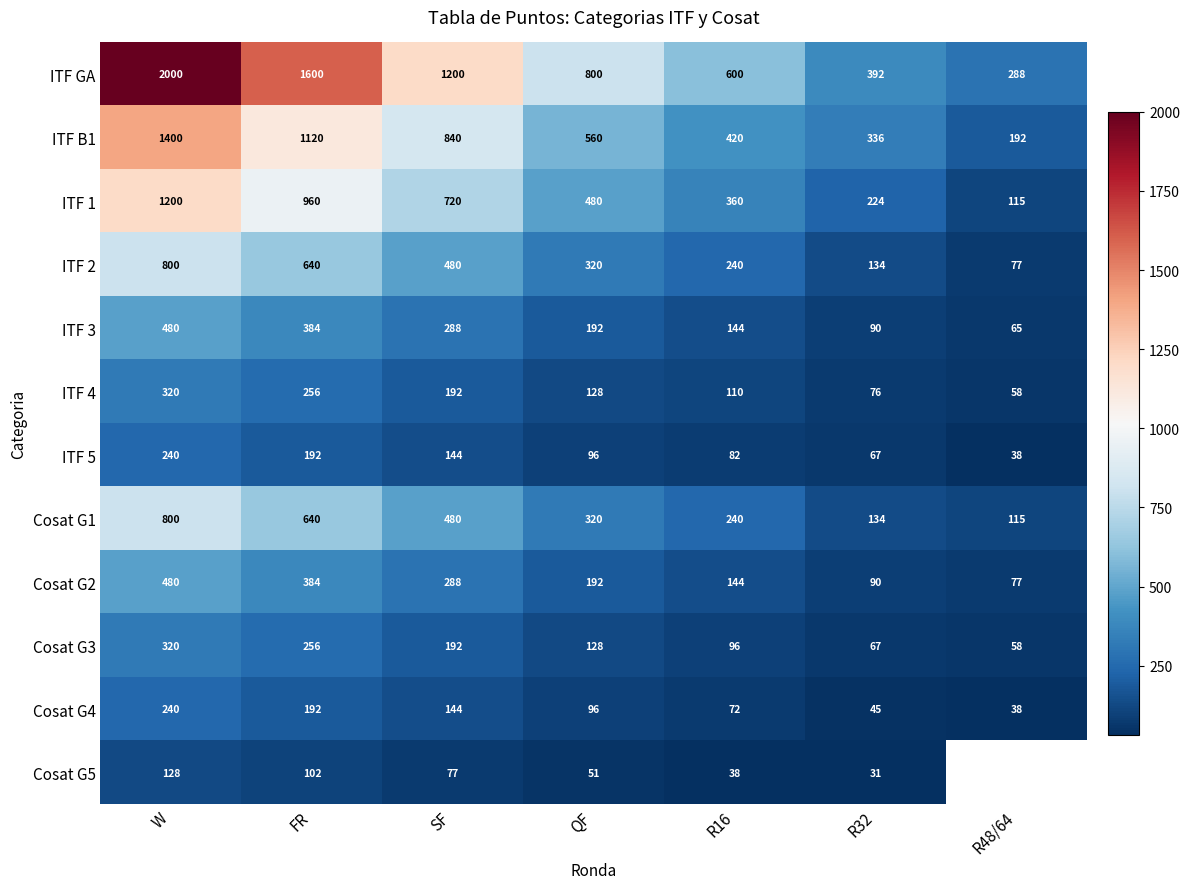

At which label does ITF 1 first exceed 480?

W